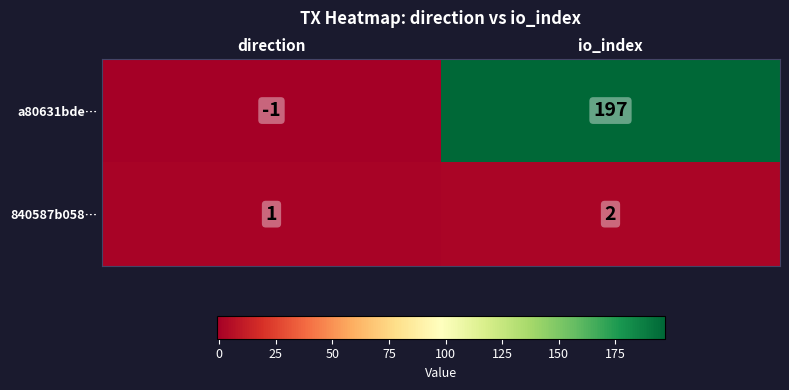

Which series has the largest total across all categories?

a80631bde…